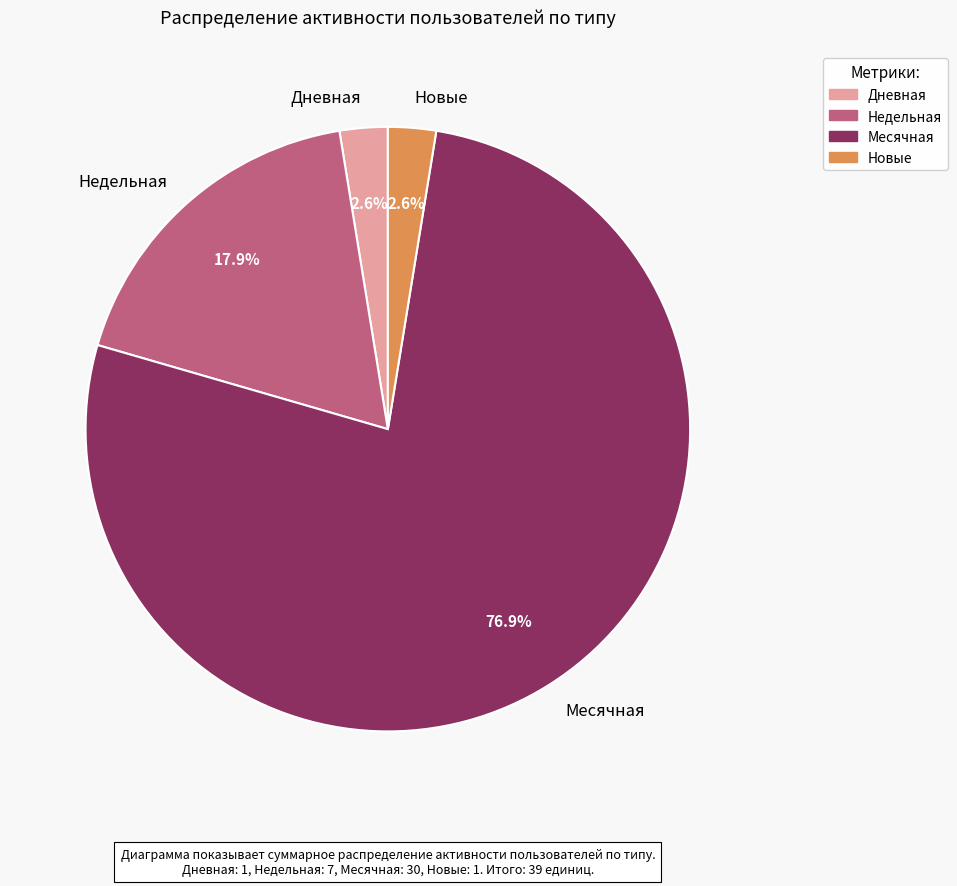

Is the sum of Дневная and Месячная greater than half?

Yes